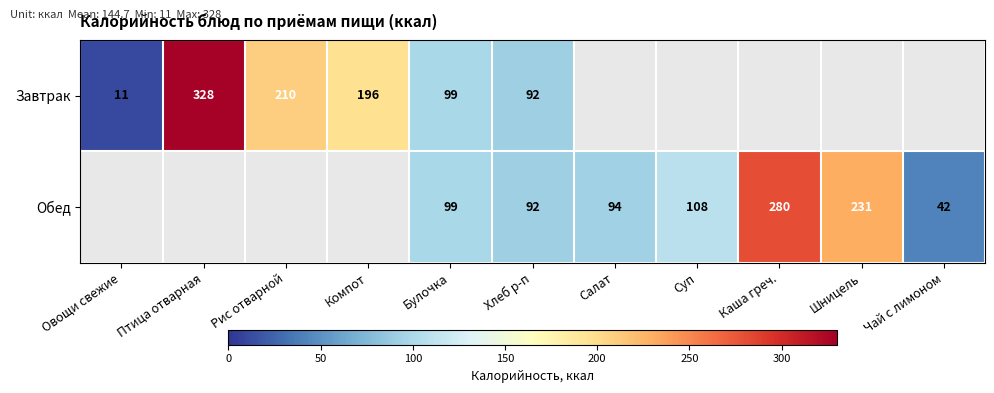

The value of Завтрак at Булочка is 99. True or false?

True